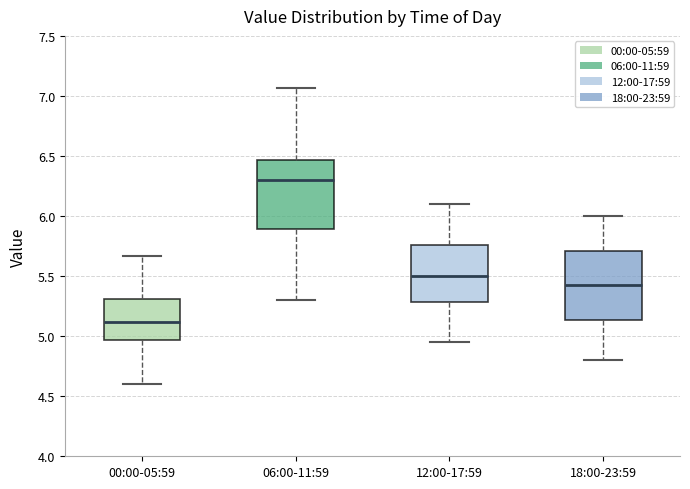

Which box's median line is the lowest?

00:00-05:59